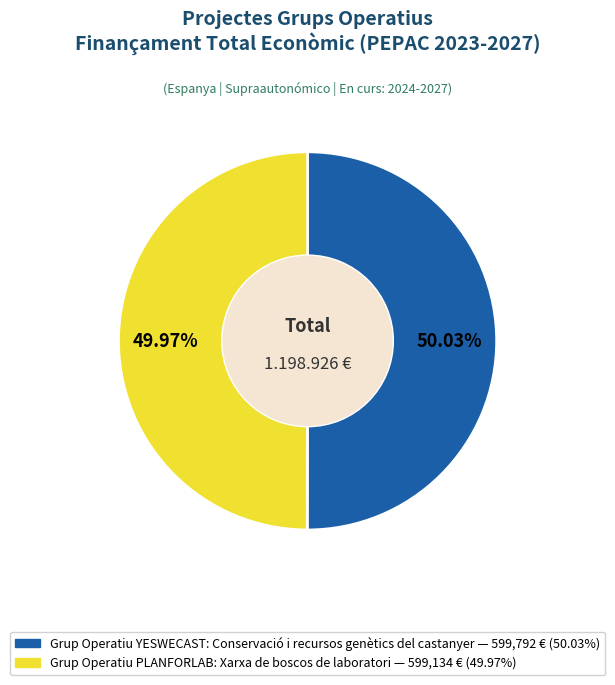

True or false: Grup Operatiu YESWECAST: Conservació i recursos genètics del castanyer accounts for 50% of the total.

True